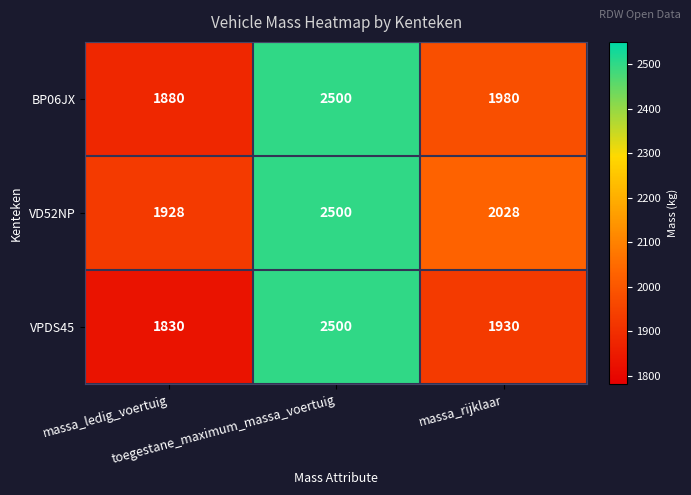

Which series has the widest spread of values?

VPDS45